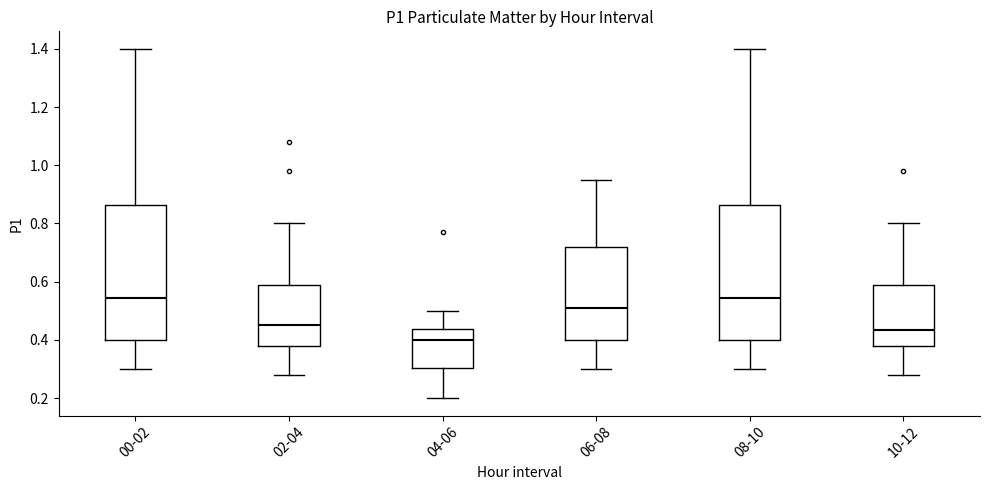

Reading left to right, transcribe this box plot: for each box, give where its median line is, the range the box spans, and where its two whiskers end, as read against the y-axis. The values are not printed on the chart, so give them approximately, as read against the axis.

00-02: median 0.54, box 0.40 to 0.86, whiskers 0.30 to 1.40
02-04: median 0.46, box 0.38 to 0.58, whiskers 0.28 to 0.80
04-06: median 0.40, box 0.30 to 0.44, whiskers 0.20 to 0.50
06-08: median 0.52, box 0.40 to 0.72, whiskers 0.30 to 0.96
08-10: median 0.54, box 0.40 to 0.86, whiskers 0.30 to 1.40
10-12: median 0.44, box 0.38 to 0.58, whiskers 0.28 to 0.80